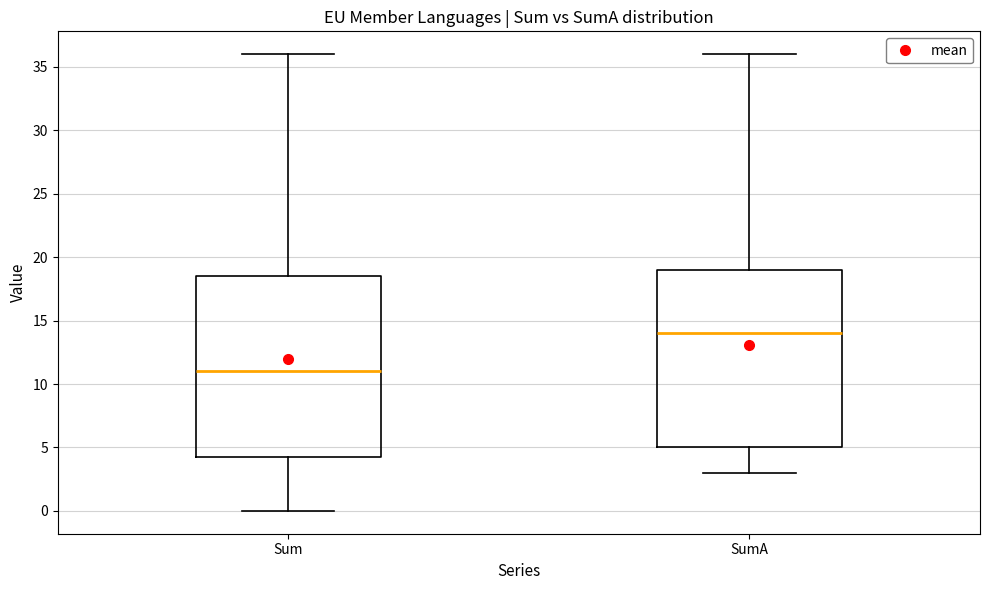

Reading left to right, transcribe this box plot: for each box, give where its median line is, the range the box spans, and where its two whiskers end, as read against the y-axis. The values are not printed on the chart, so give them approximately, as read against the axis.

Sum: median 11.0, box 4.5 to 18.5, whiskers 0.0 to 36.0
SumA: median 14.0, box 5.0 to 19.0, whiskers 3.0 to 36.0